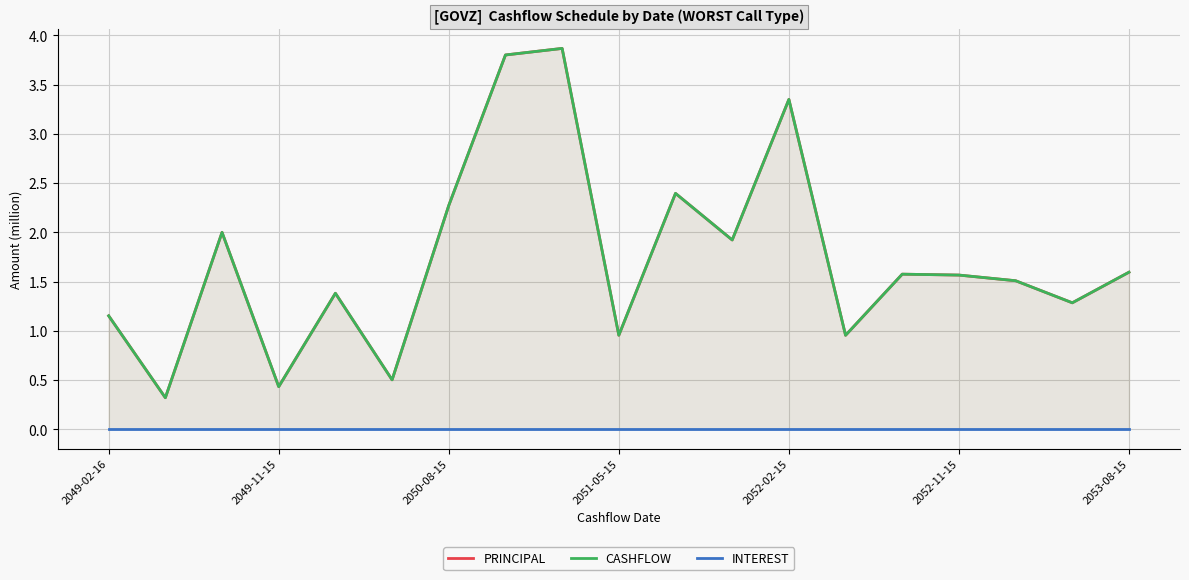

True or false: INTEREST has a value of 0.0 at 2052-11-15.

True